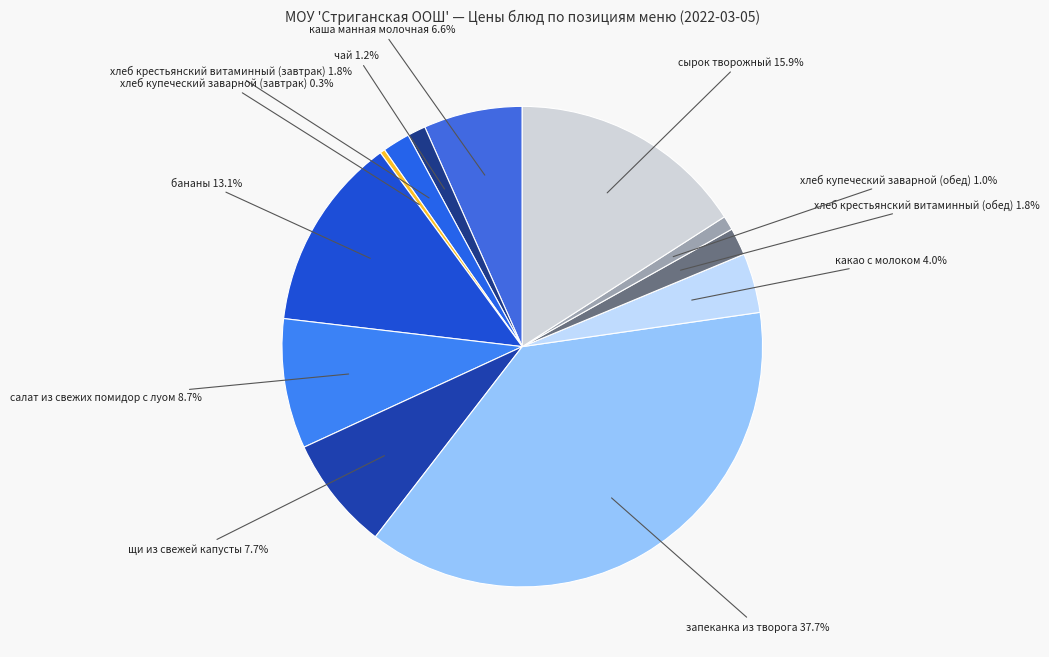

What is the largest slice in the pie chart?

запеканка из творога